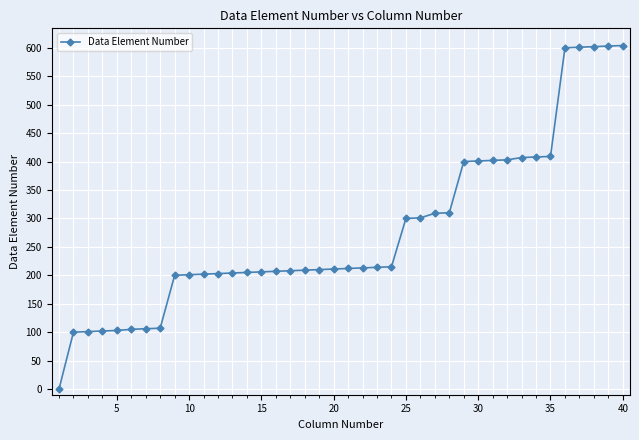

What is the greatest value displayed?

604